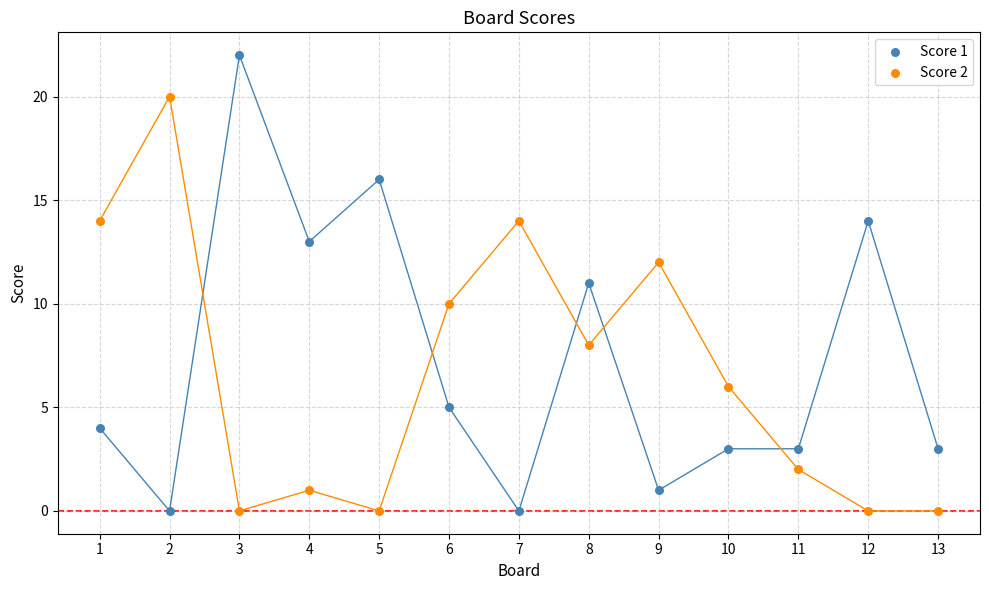

What is the X range (max minus min) for the scatter plot?

12